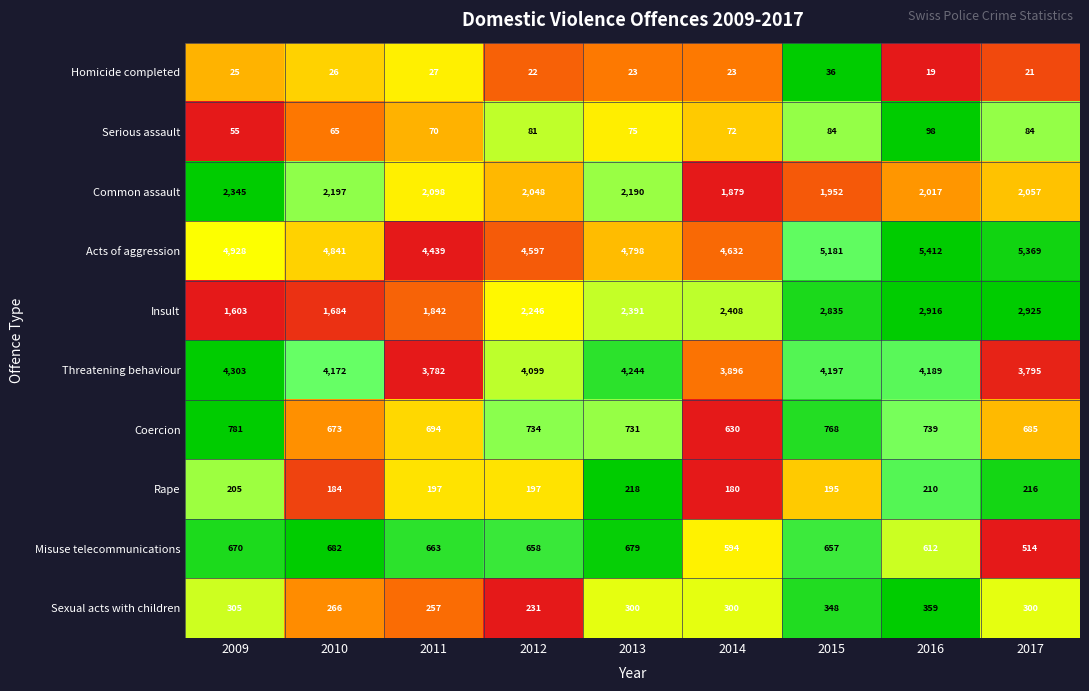

At which category is the sum across all series the highest?

2016